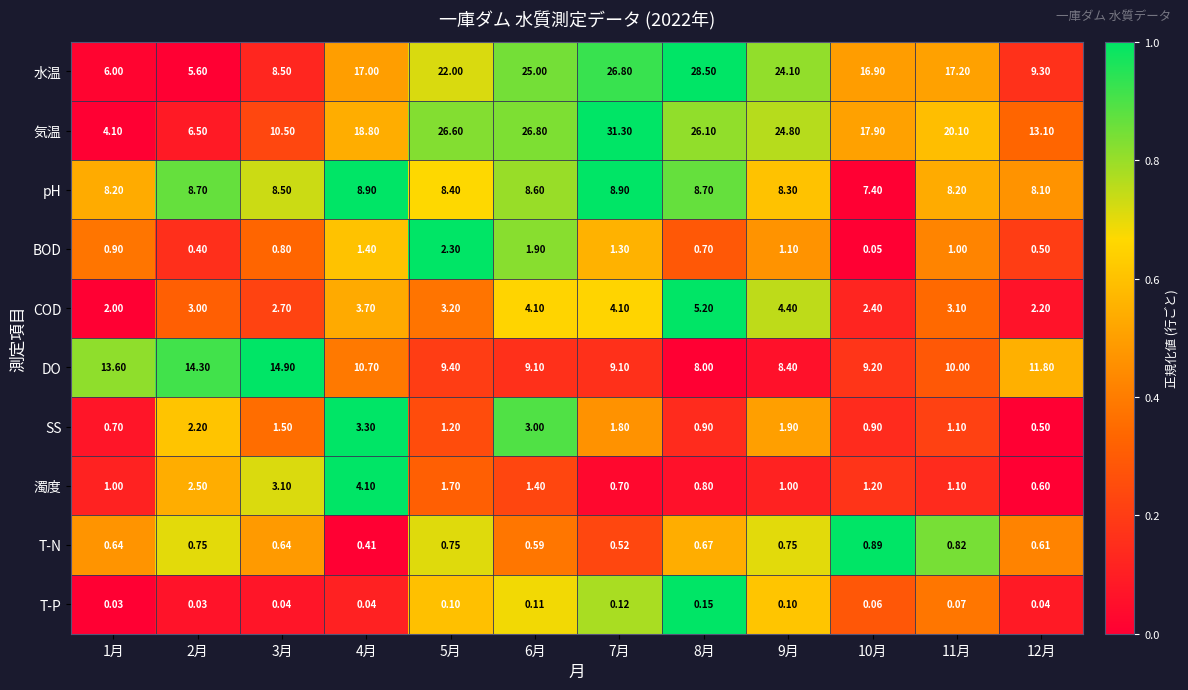

At which category is the sum across all series the highest?

7月